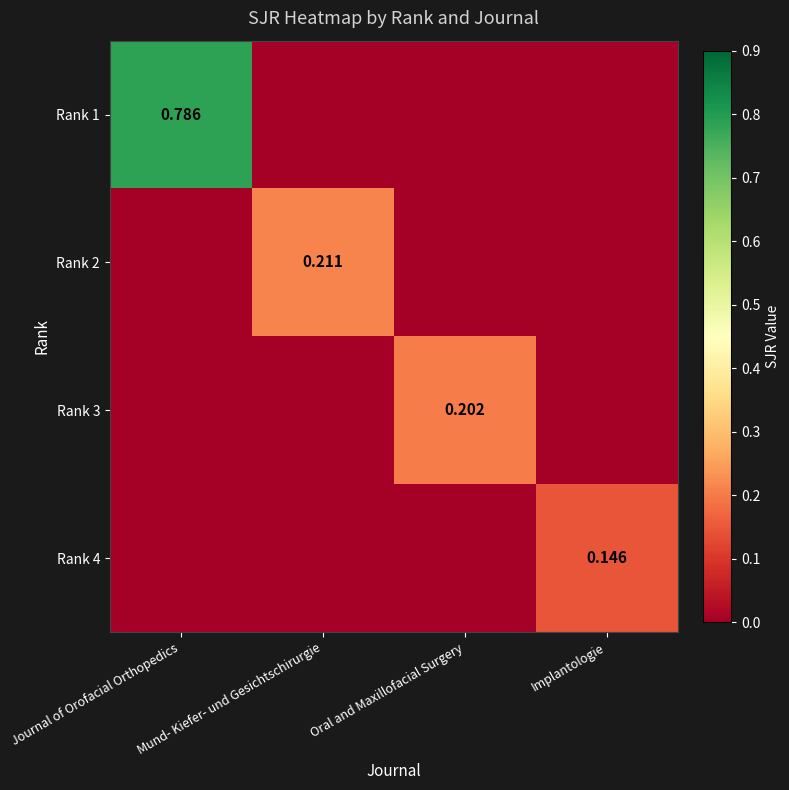

At which category does the chart reach its minimum across all series?

Mund- Kiefer- und Gesichtschirurgie